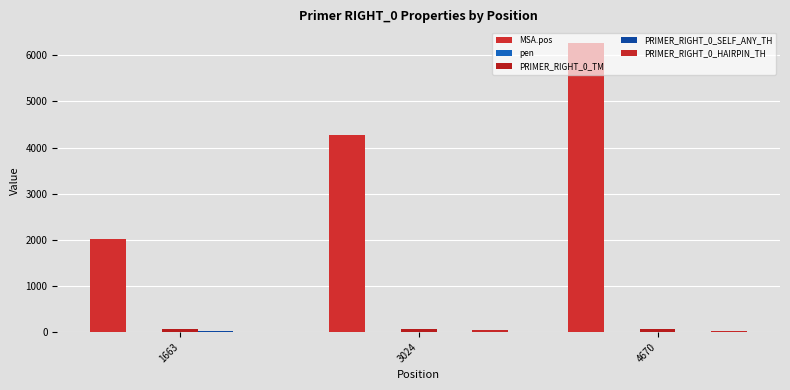

The PRIMER_RIGHT_0_SELF_ANY_TH series shows 0.0 at 4670. True or false?

True